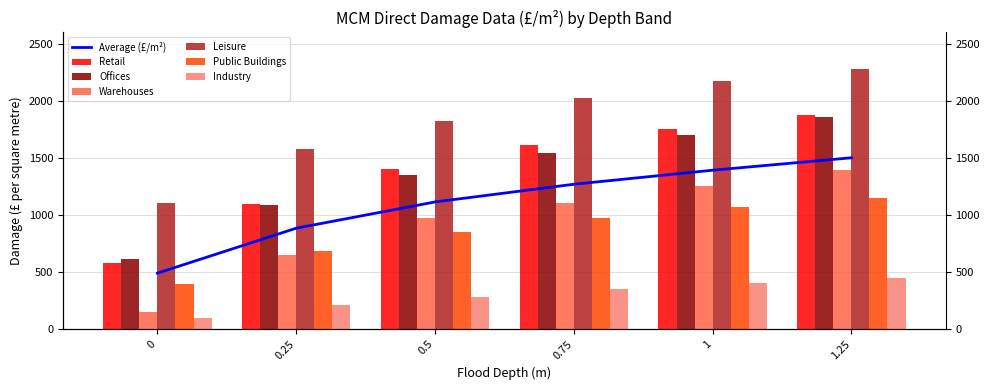

What is the minimum value shown in the chart?

96